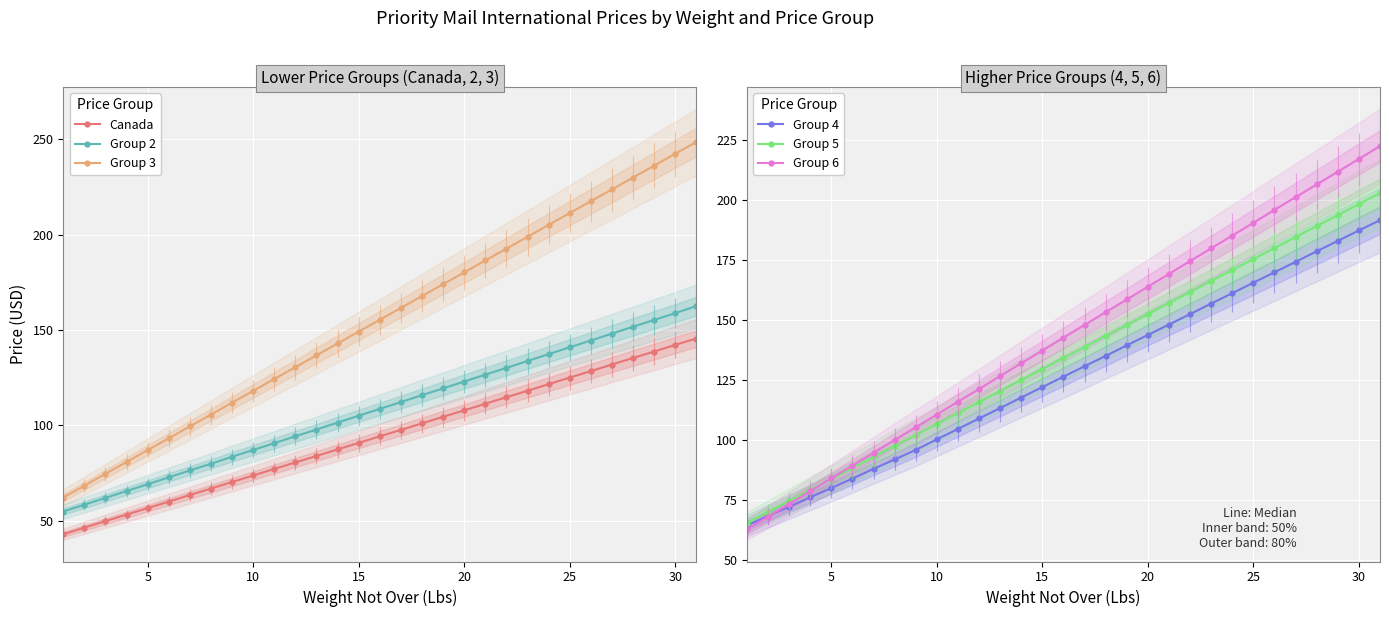

The value of Group 5 at 10 is 106.5. True or false?

True